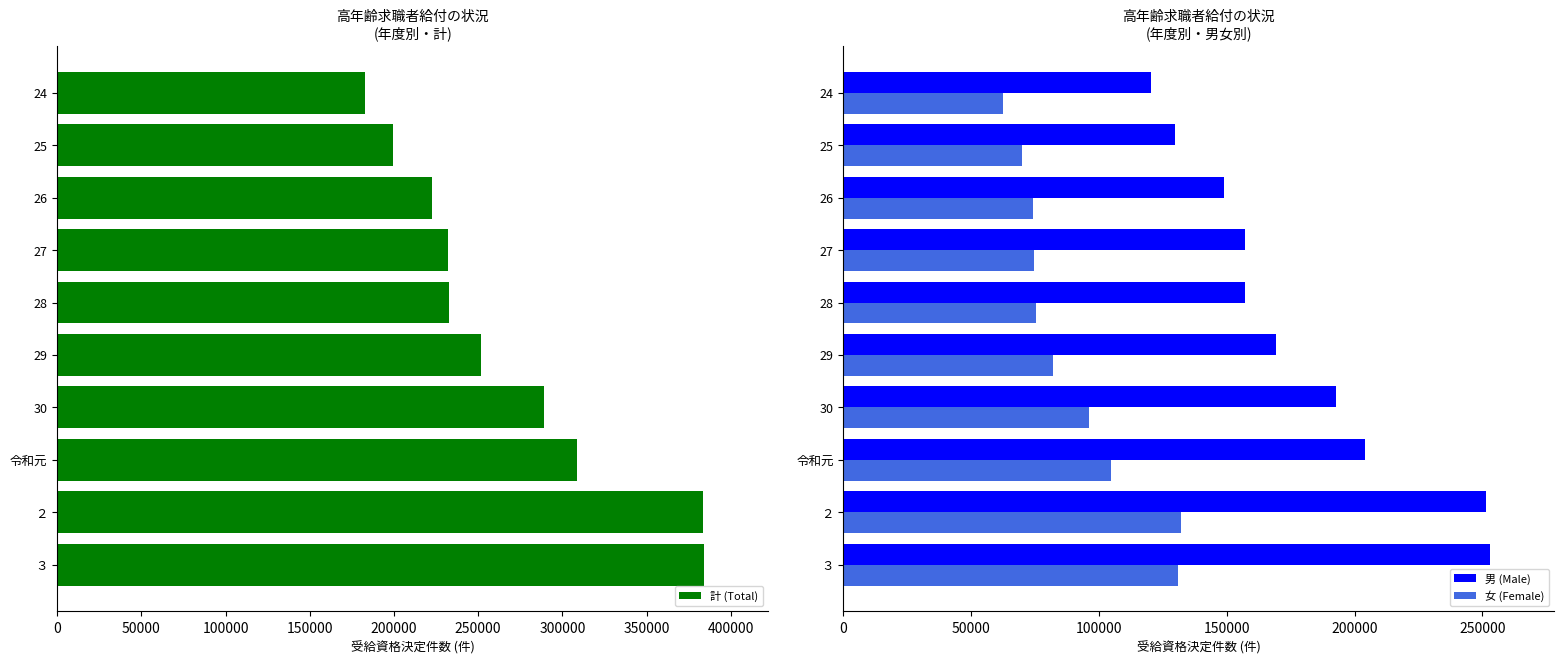

What is the value of the 女 (Female) bar at the 10th from the left?

131059